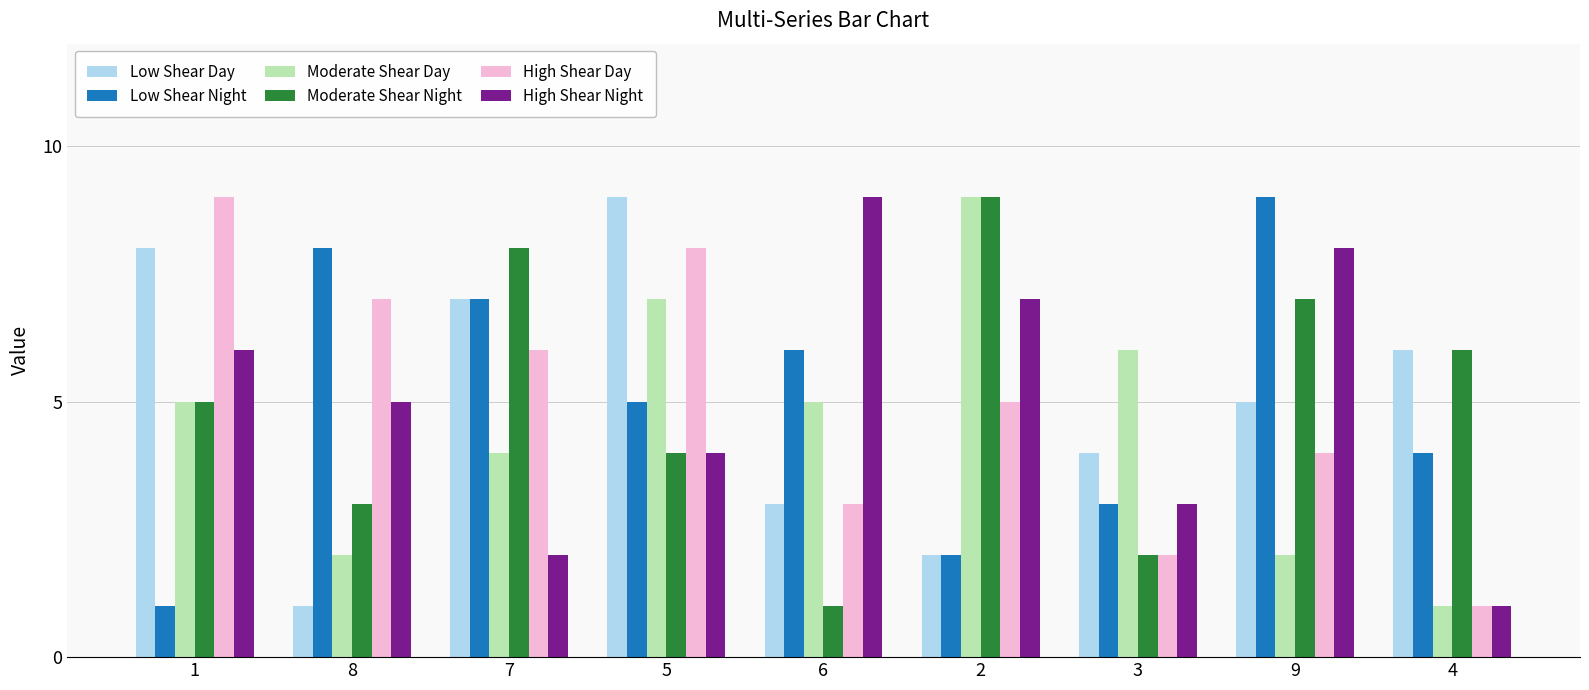

Between 5 and 2, which series saw the biggest shift?

Low Shear Day